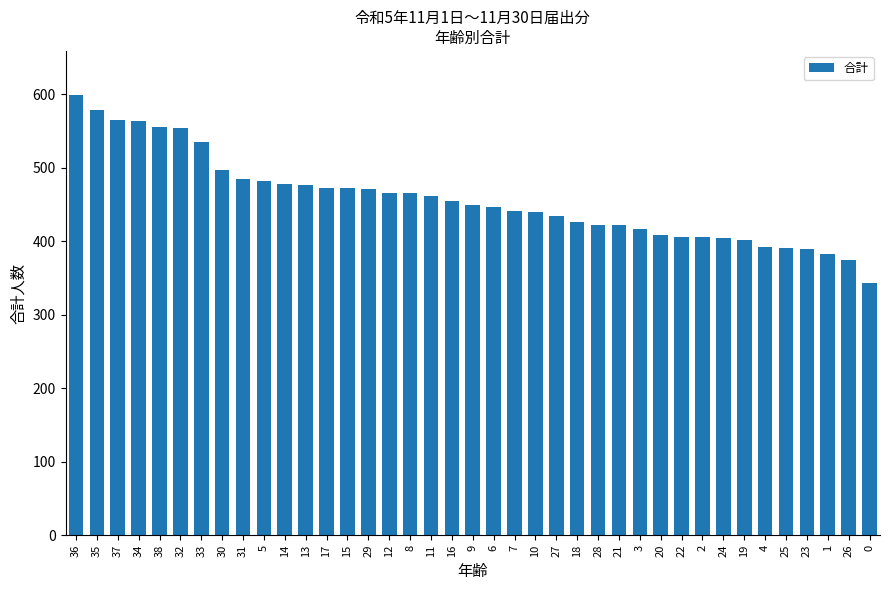

The chart shows a value of 716 at 21. True or false?

False